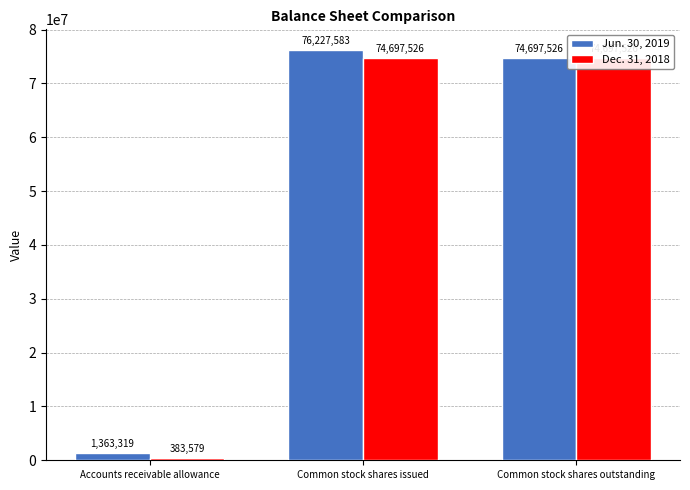

List the series in order of their overall mean, lowest first.

Dec. 31, 2018, Jun. 30, 2019